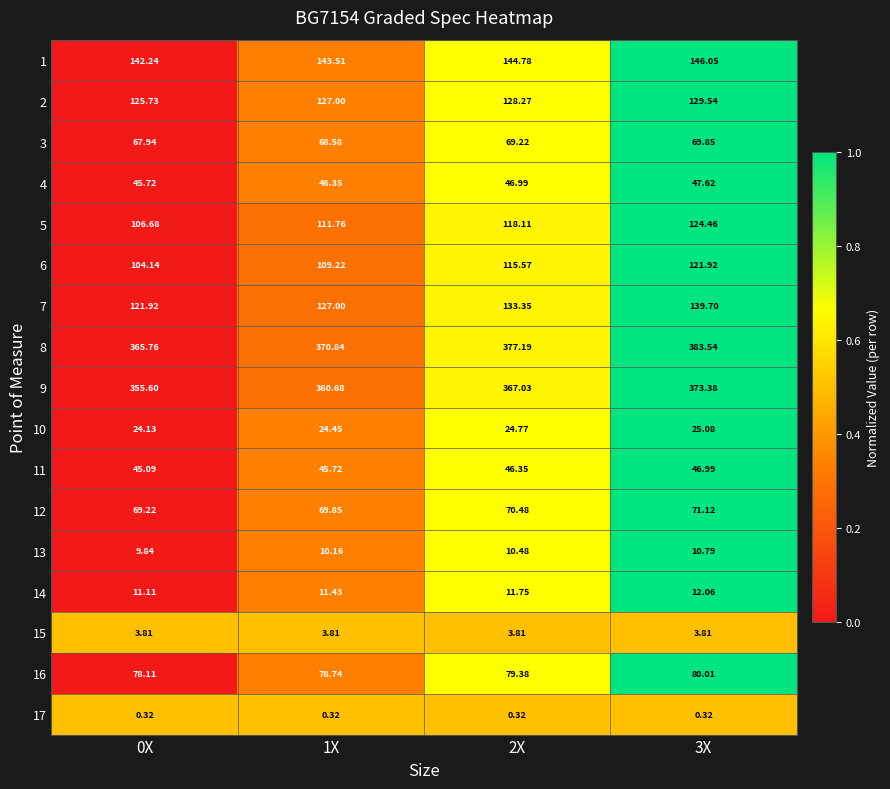

Is the value of 2 at 0X greater than the value of 8 at 3X?

No